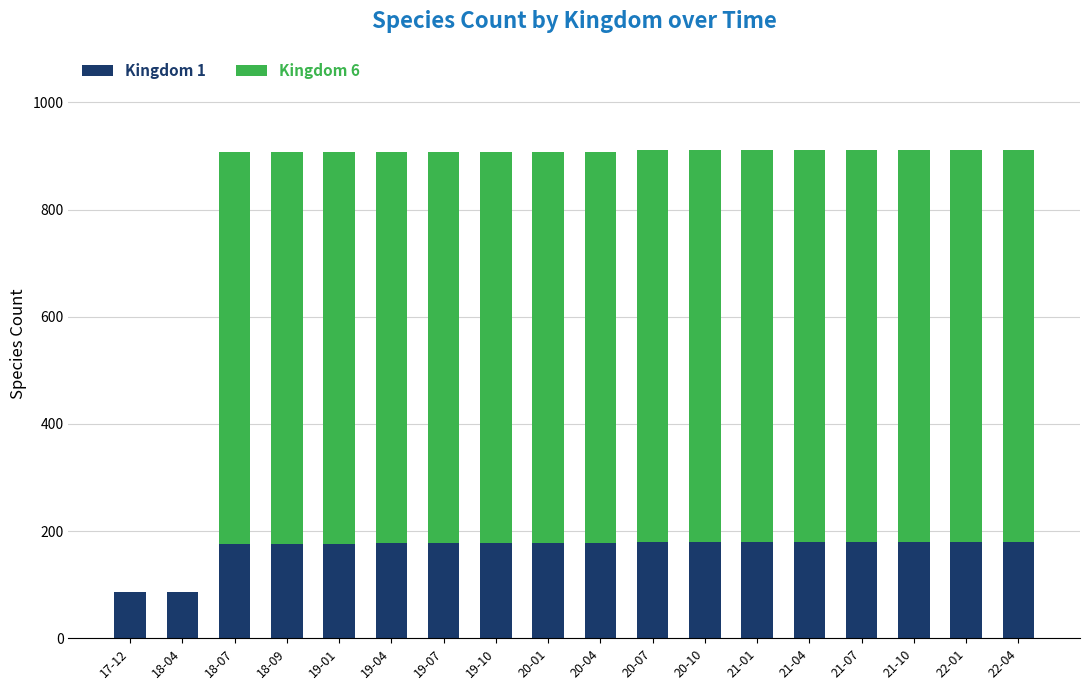

How many data points does each series have?

18